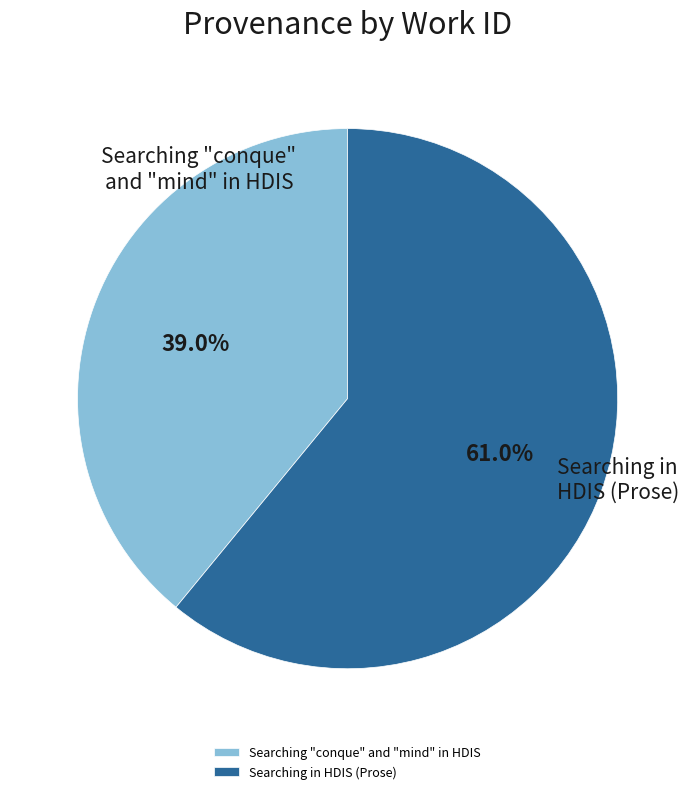

What percentage is the Searching "conque" and "mind" in HDIS slice, to the nearest percent?

39%